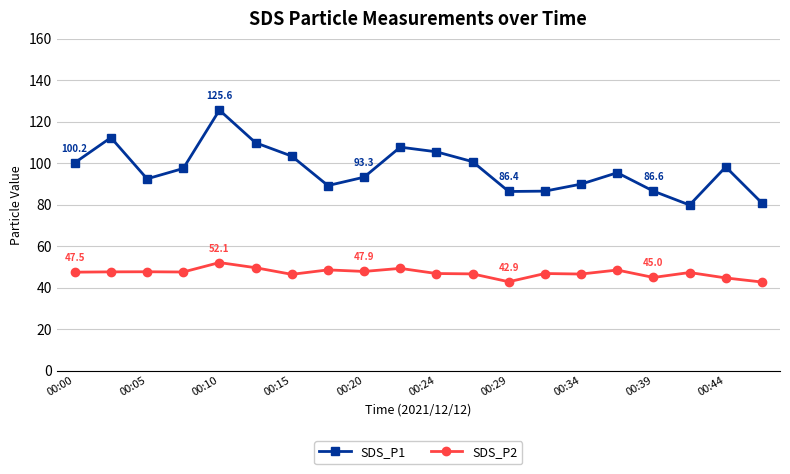

Rank the series by their maximum value, from lowest to highest.

SDS_P2, SDS_P1